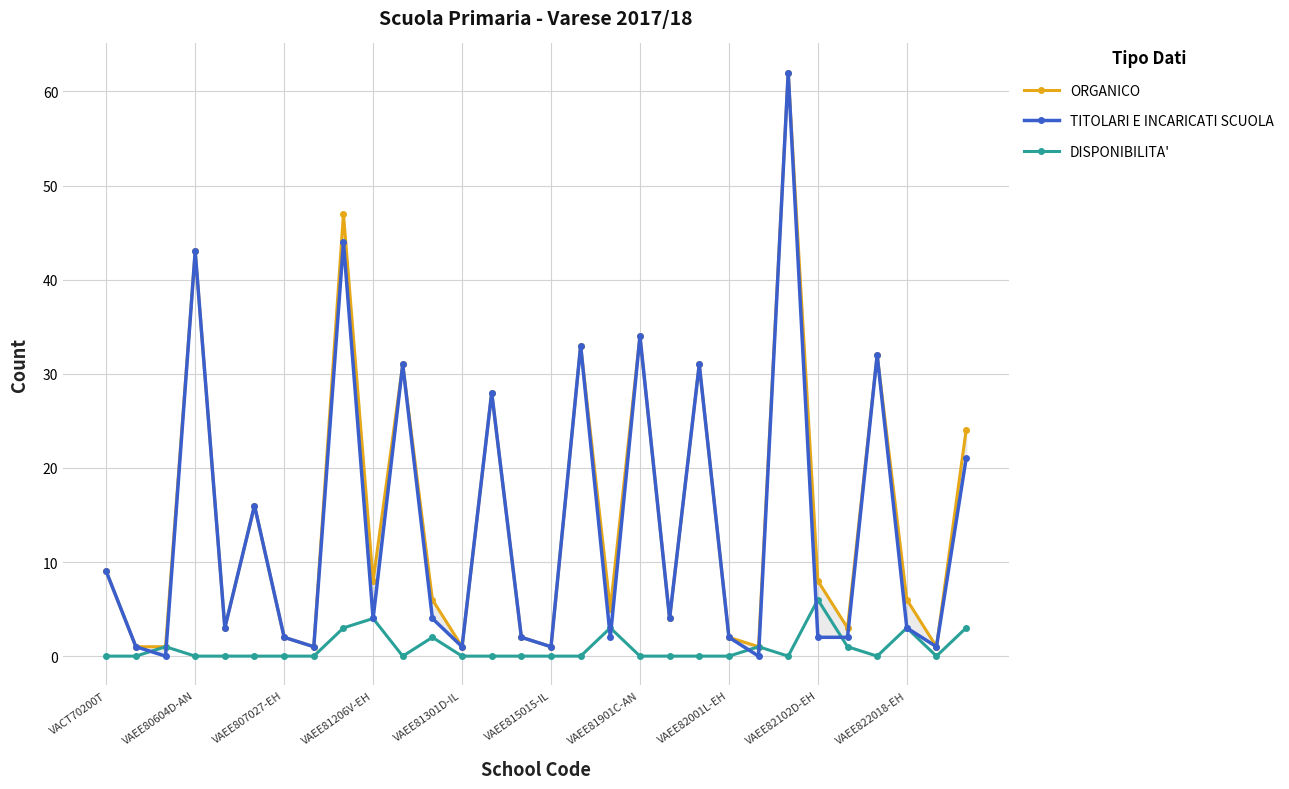

What is the value of the ORGANICO point at the 9th from the left?

47